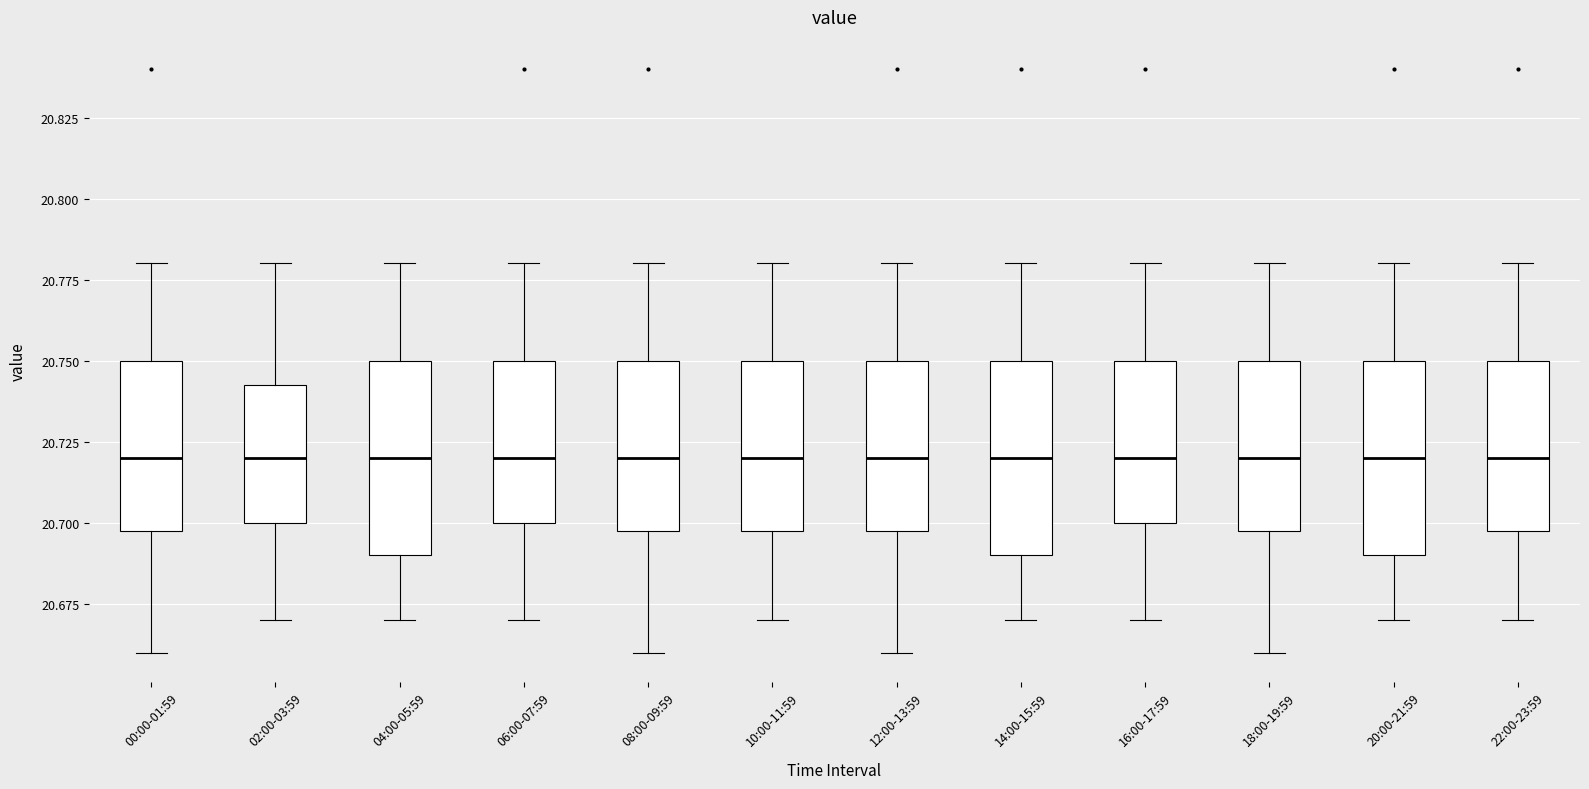

Where is the lower edge of the box for 18:00-19:59 on the y-axis? The values are not printed on the chart, so give them approximately, as read against the axis.

20.700